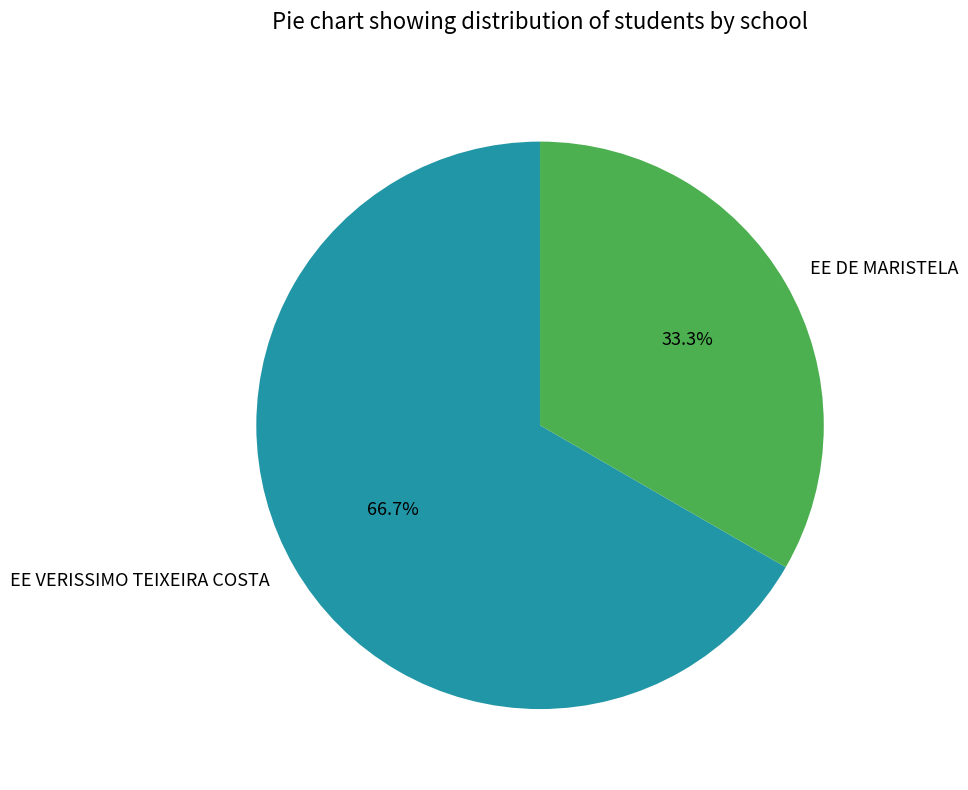

Count the number of slices in the pie.

2